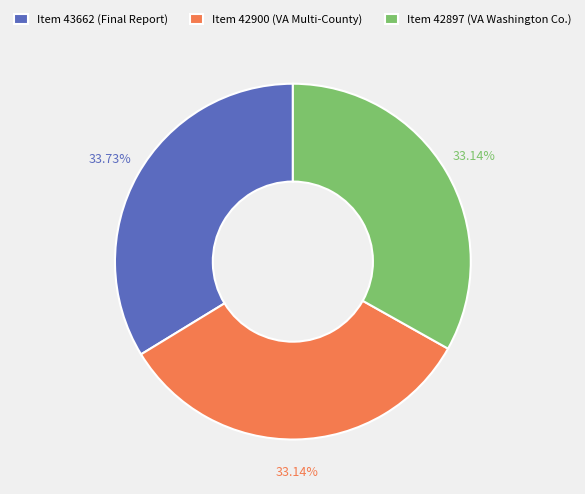

To the nearest percent, what is the average slice percentage?

33%